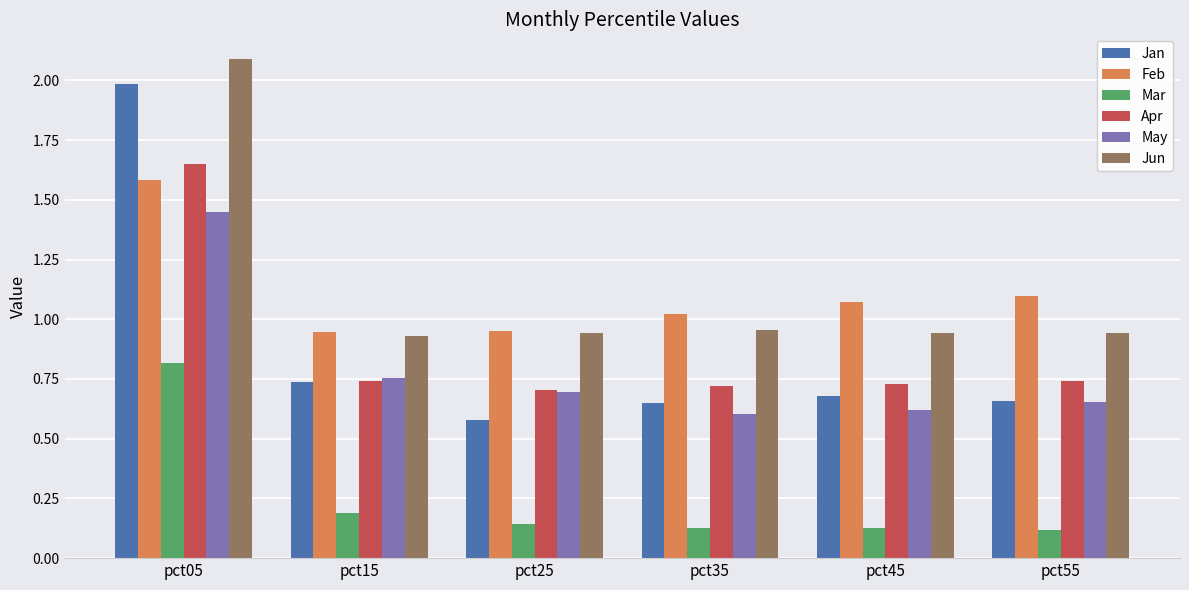

At which label does Apr reach its peak?

pct05